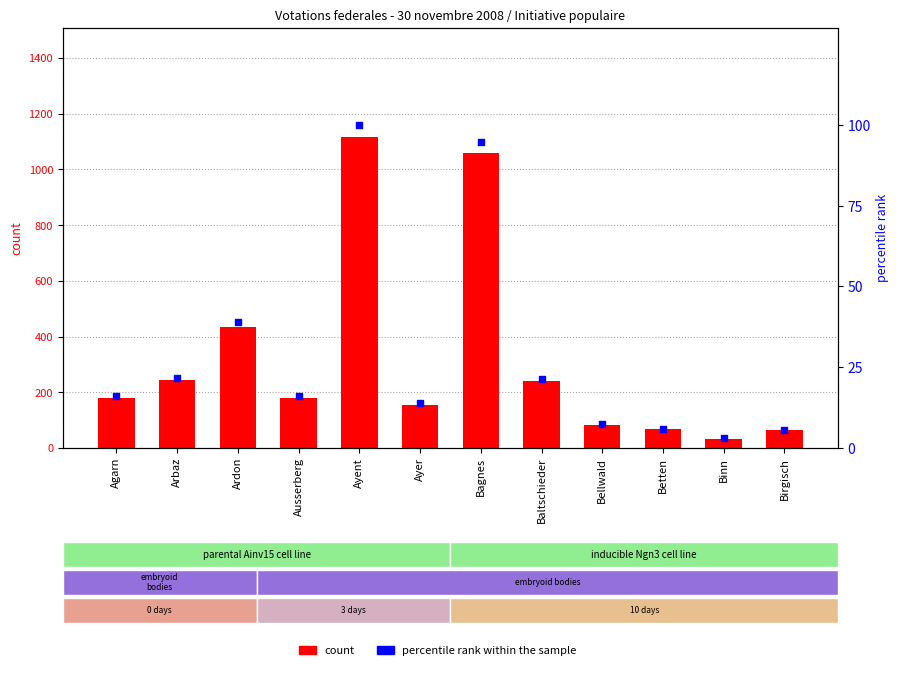

What is the total value across all series at Ausserberg?

197.2